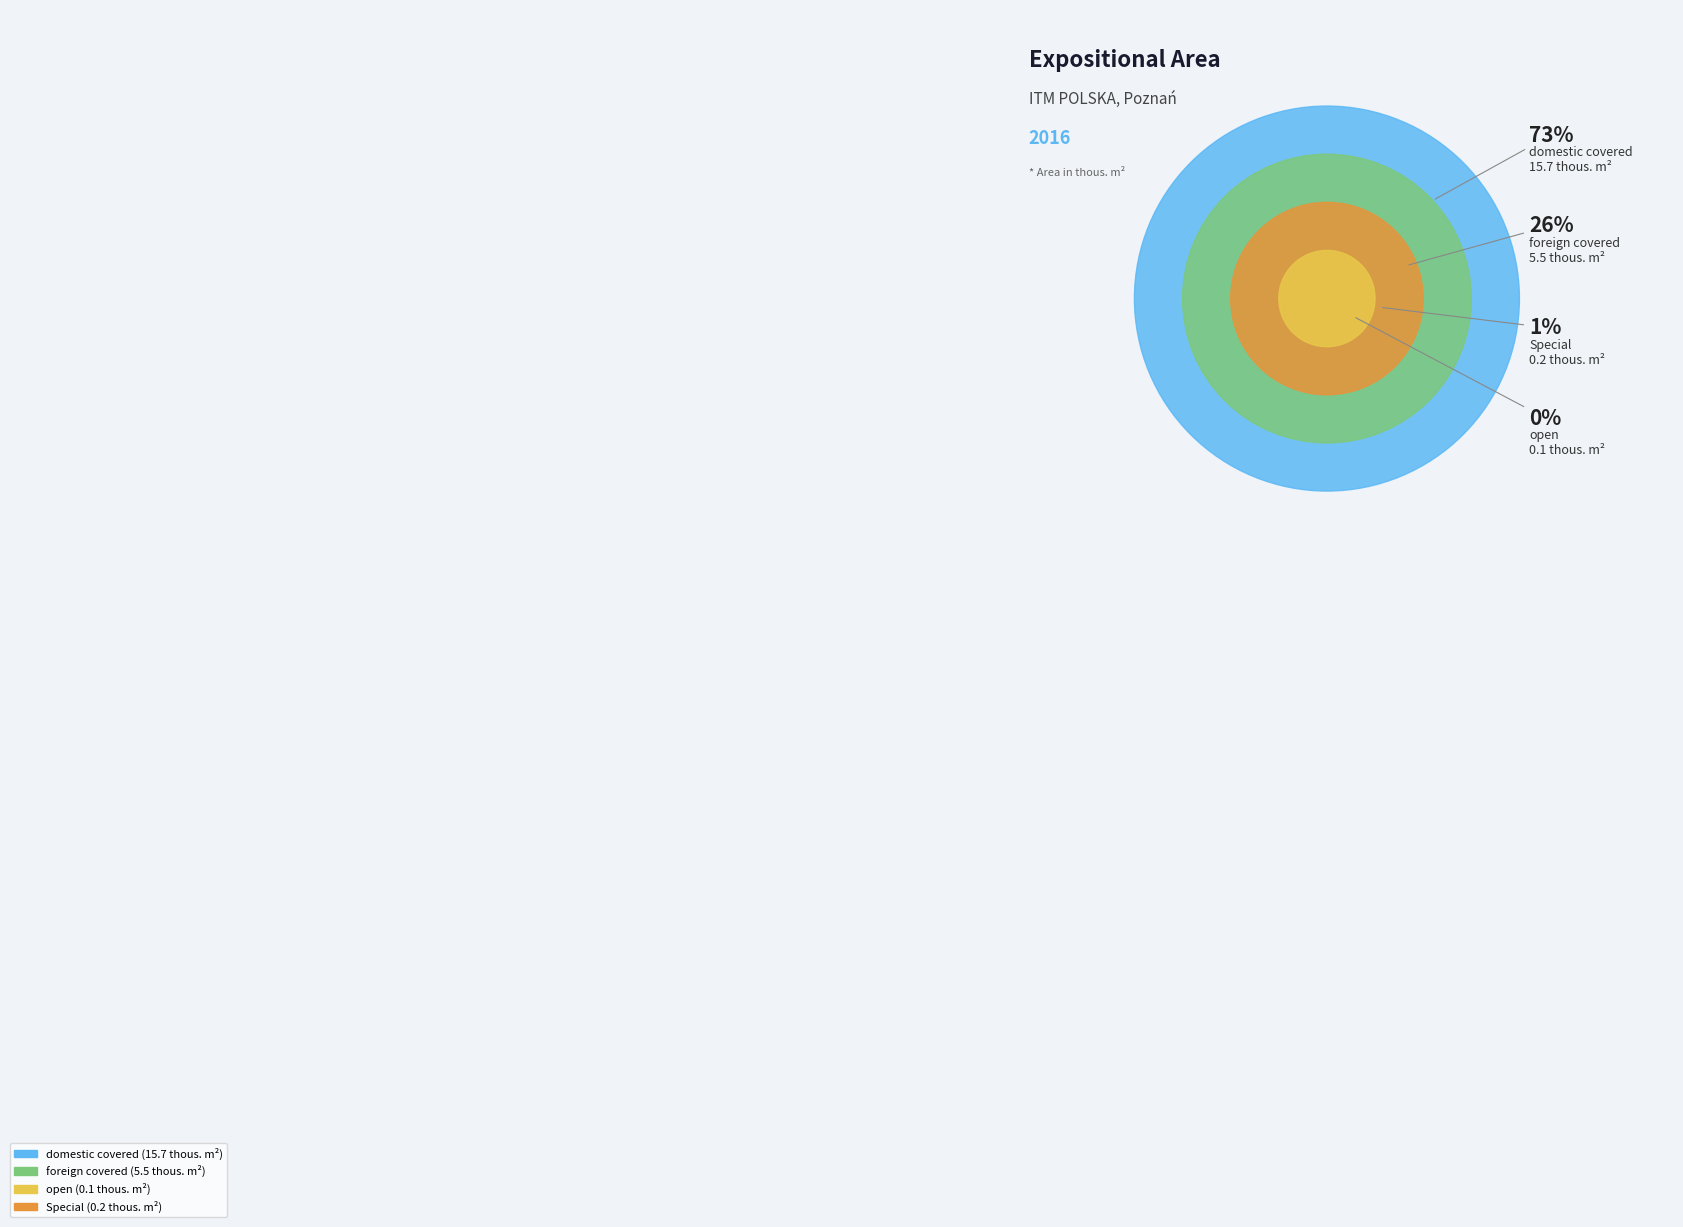

To the nearest percent, what is the average slice percentage?

25%